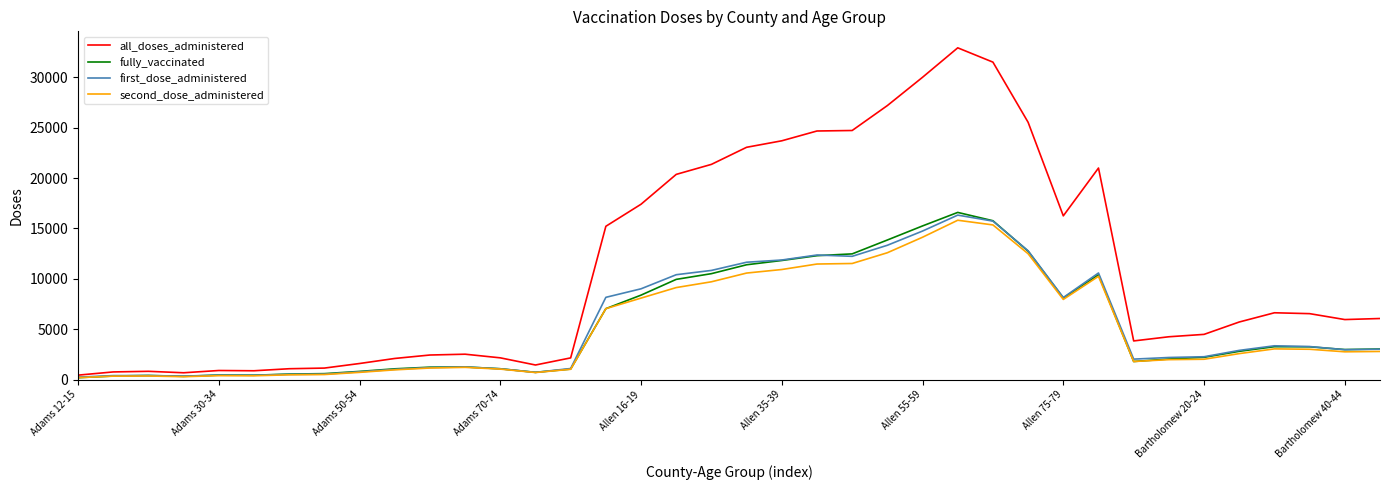

Which series has the widest spread of values?

all_doses_administered